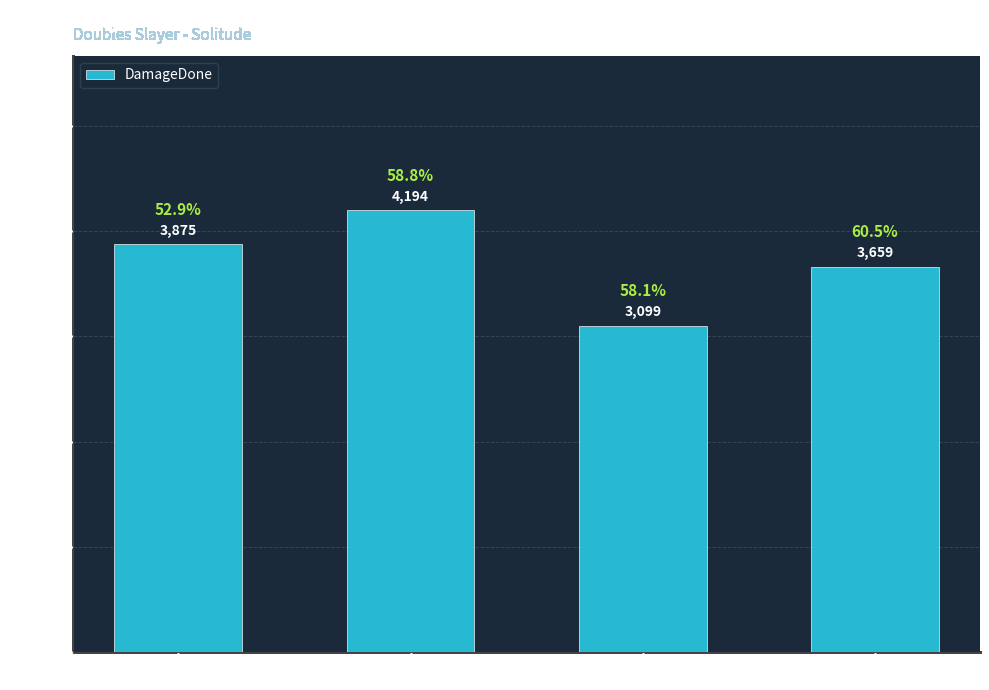

At which category does the chart reach its peak across all series?

GranBarrera